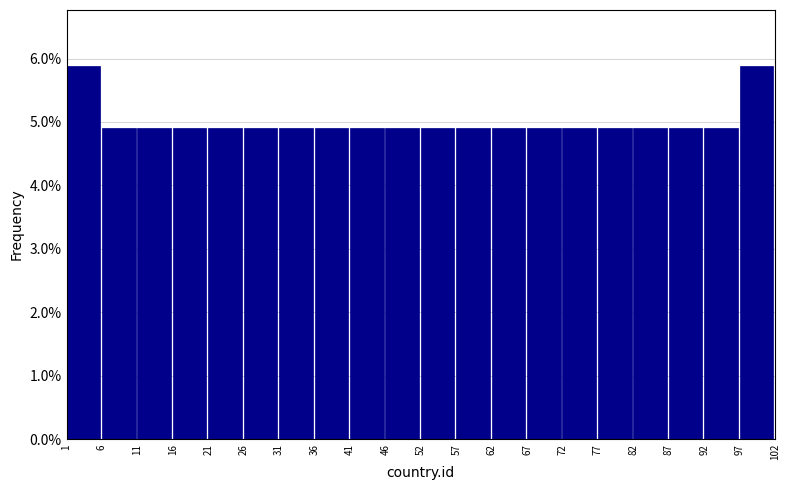

Reading left to right, transcribe this chart: for each bar, give the range it covers on the x-axis and its height. The values are not printed on the chart, so give them approximately, as read against the axis.

1 to 6: 5.9
6 to 11: 4.9
11 to 16: 4.9
16 to 21: 4.9
21 to 26: 4.9
26 to 31: 4.9
31 to 36: 4.9
36 to 41: 4.9
41 to 46: 4.9
46 to 52: 4.9
52 to 57: 4.9
57 to 62: 4.9
62 to 67: 4.9
67 to 72: 4.9
72 to 77: 4.9
77 to 82: 4.9
82 to 87: 4.9
87 to 92: 4.9
92 to 97: 4.9
97 to 102: 5.9